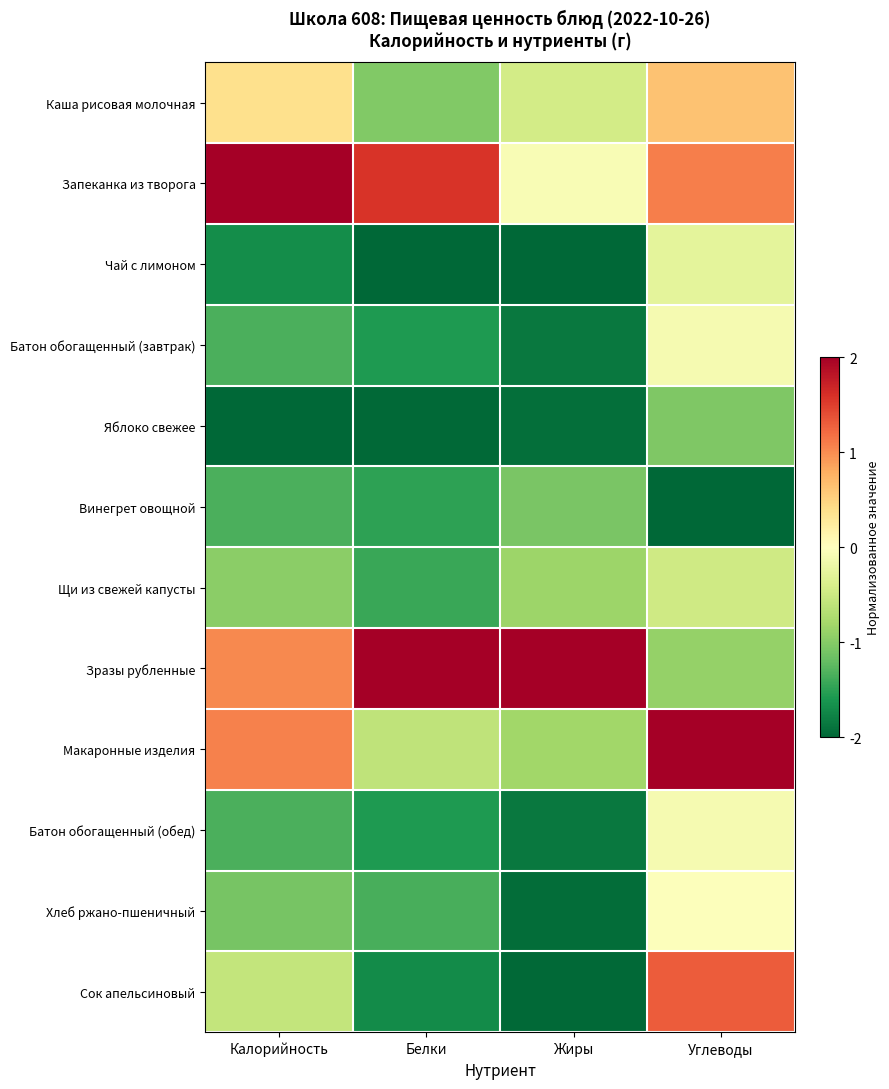

At how many categories does at least one series exceed 1?

4